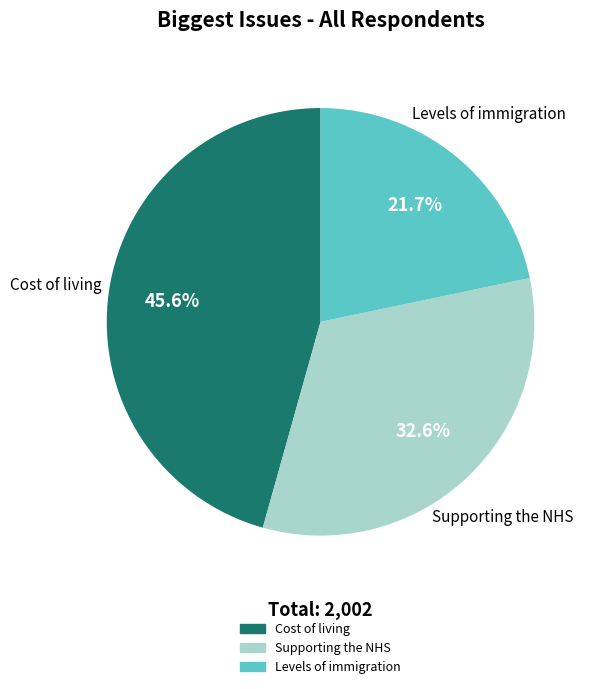

Is there a majority slice in this chart?

No